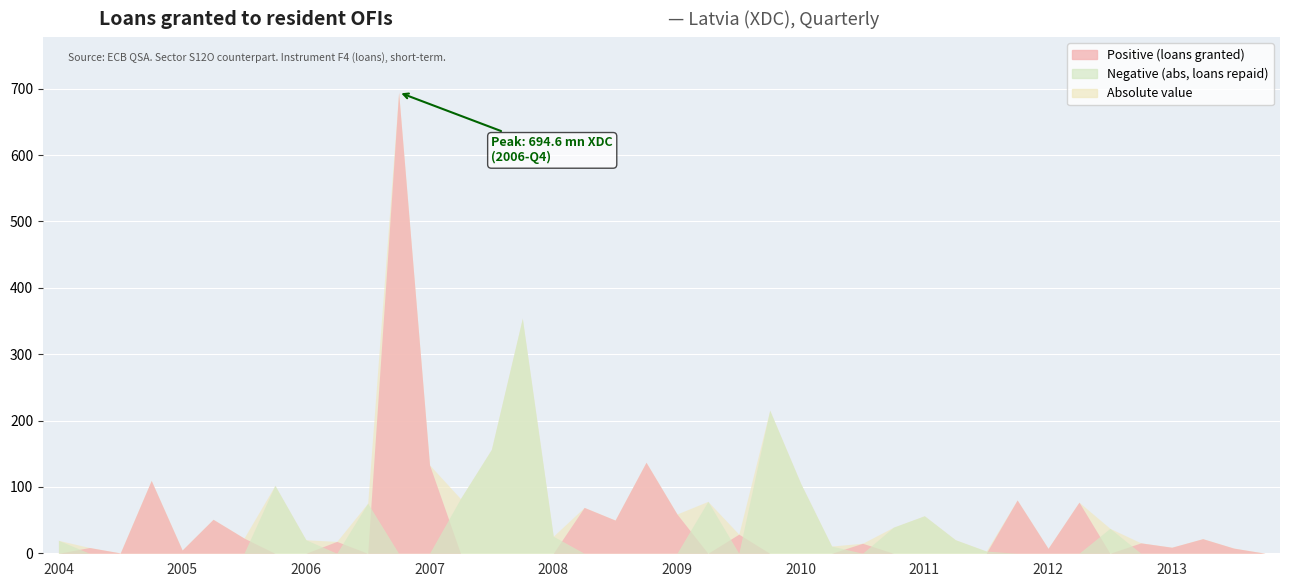

Reading right to left, transcribe all the data shown in this chart.

OBS_VALUE: 0.2	7.8	22.0	9.1	15.7	-37.6	77.0	7.4	80.3	-3.3	-20.4	-56.5	-39.3	15.1	-10.9	-105.3	-215.5	28.8	-78.2	59.2	137.1	50.0	69.1	-25.7	-354.0	-156.5	-82.4	133.2	694.6	-75.5	17.9	-20.4	-102.3	22.9	51.2	4.9	109.7	0.5	8.7	-19.5
OBS_VALUE_pos: 0.2	7.8	22.0	9.1	15.7	0.0	77.0	7.4	80.3	0.0	0.0	0.0	0.0	15.1	0.0	0.0	0.0	28.8	0.0	59.2	137.1	50.0	69.1	0.0	0.0	0.0	0.0	133.2	694.6	0.0	17.9	0.0	0.0	22.9	51.2	4.9	109.7	0.5	8.7	0.0
OBS_VALUE_neg: 0.0	0.0	0.0	0.0	0.0	37.6	0.0	0.0	0.0	3.3	20.4	56.5	39.3	0.0	10.9	105.3	215.5	0.0	78.2	0.0	0.0	0.0	0.0	25.7	354.0	156.5	82.4	0.0	0.0	75.5	0.0	20.4	102.3	0.0	0.0	0.0	0.0	0.0	0.0	19.5